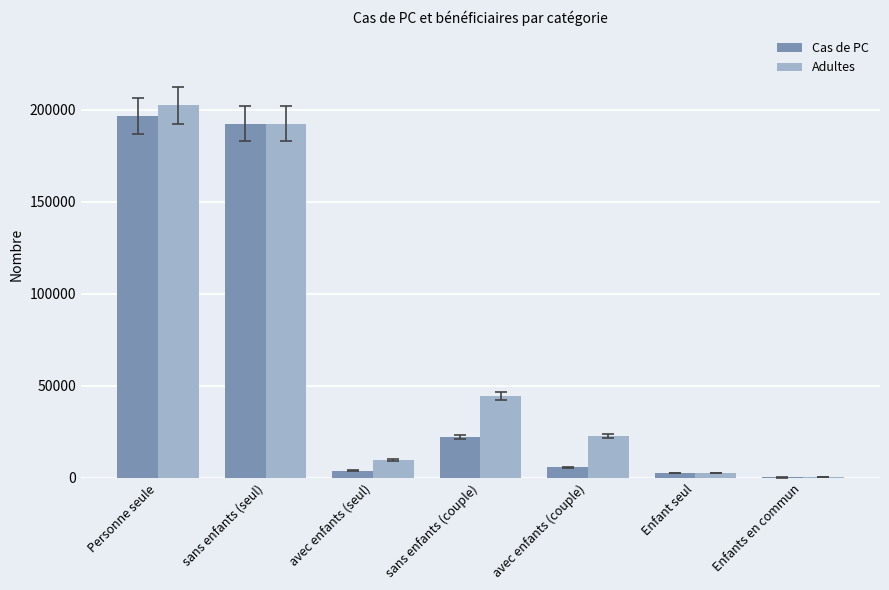

The Adultes series shows 202488 at Personne seule. True or false?

True